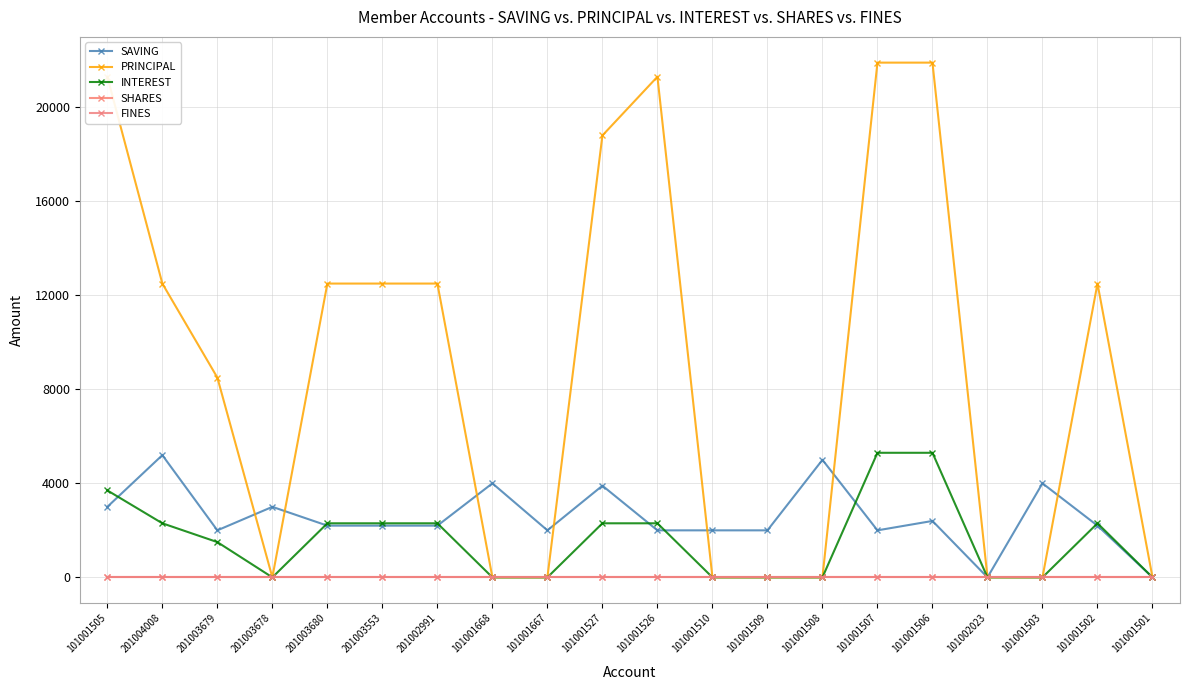

Does the chart have visible grid lines?

Yes